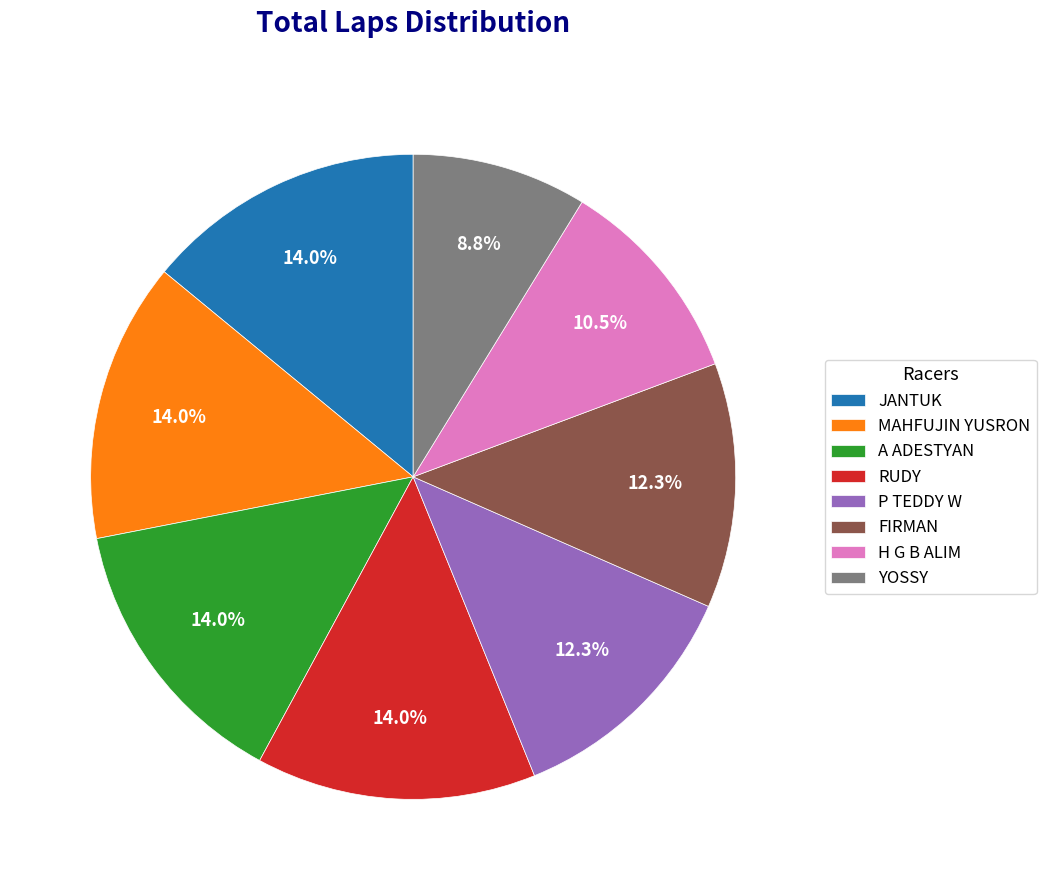

Combined, do YOSSY and FIRMAN account for over 50%?

No